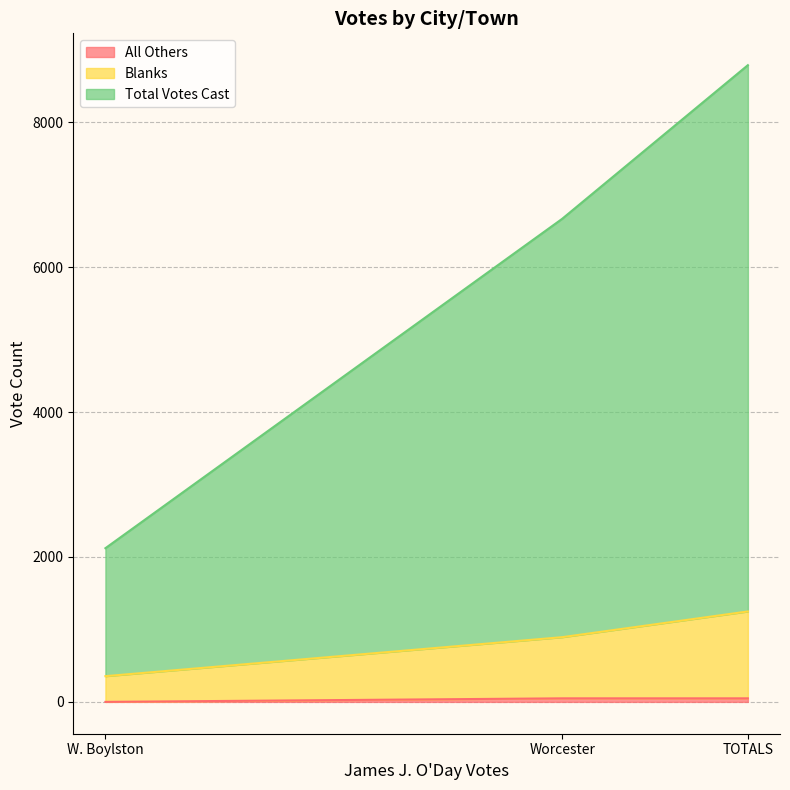

What is the maximum value for Total Votes Cast?

8787